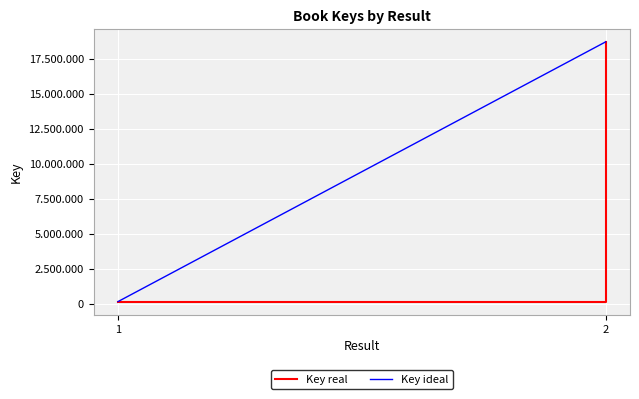

What is the minimum value shown in the chart?

160878